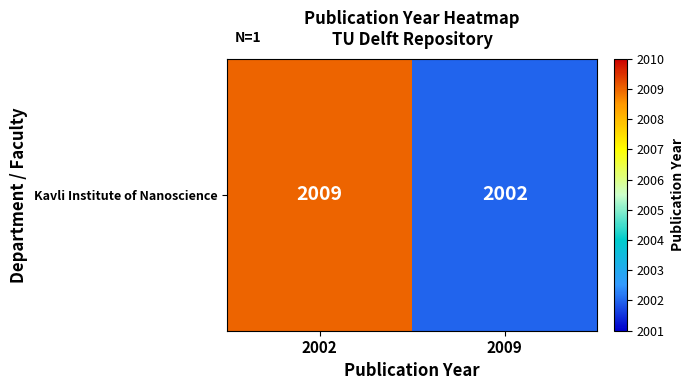

List the labels in order of value, smallest first.

2009, 2002